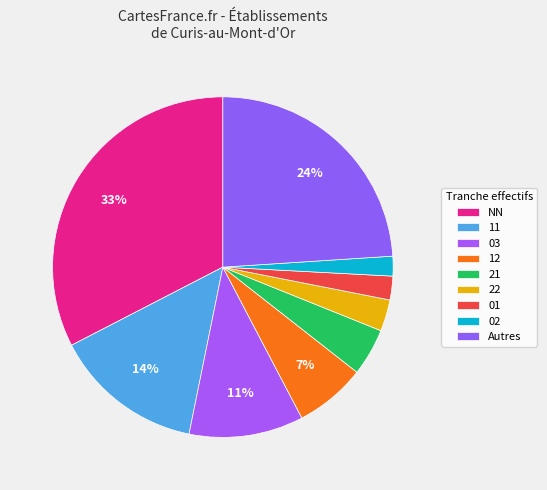

How many slices are in this pie chart?

9